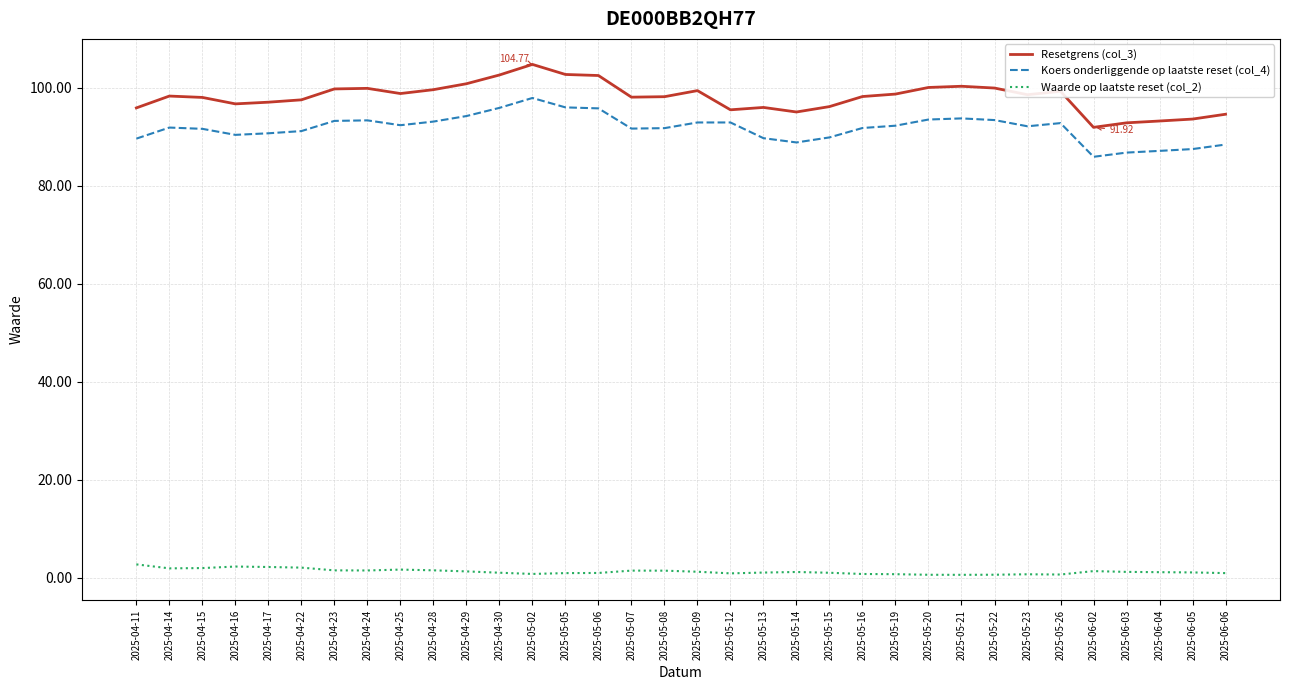

Rank the series by their maximum value, from highest to lowest.

Resetgrens (col_3), Koers onderliggende op laatste reset (col_4), Waarde op laatste reset (col_2)